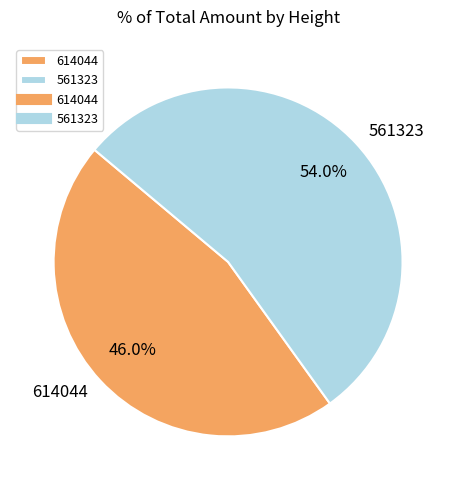

Which slice represents more than half of the pie?

561323